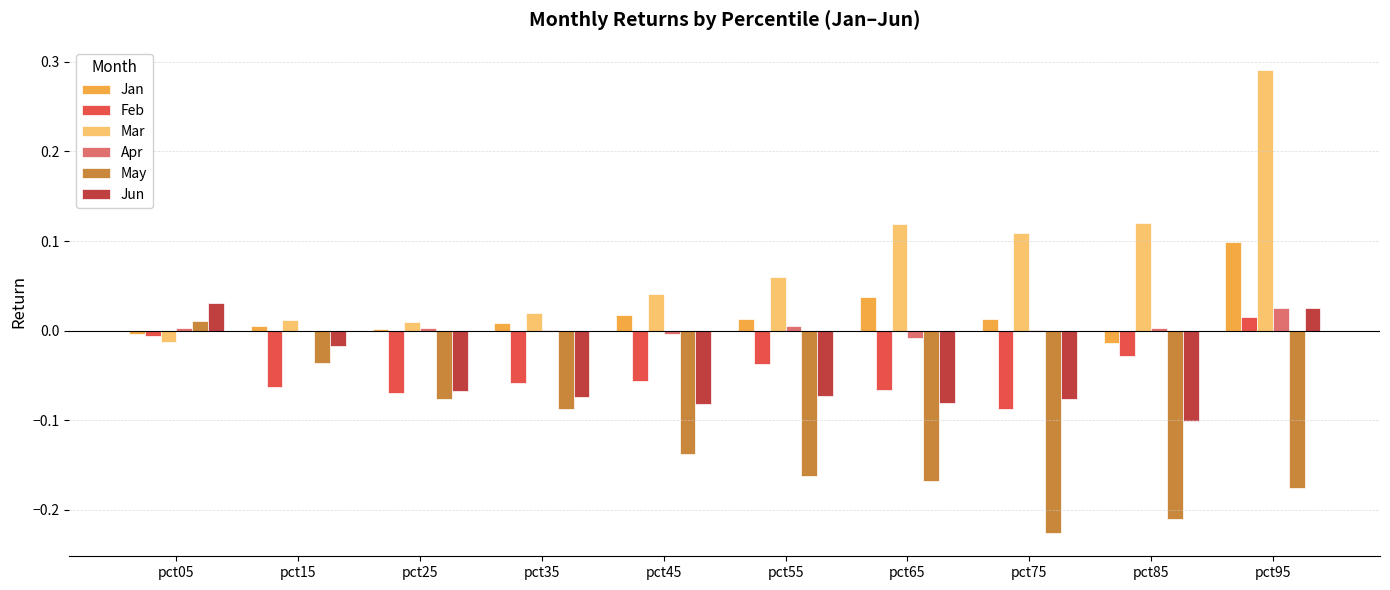

Between pct35 and pct65, which series saw the biggest shift?

Mar